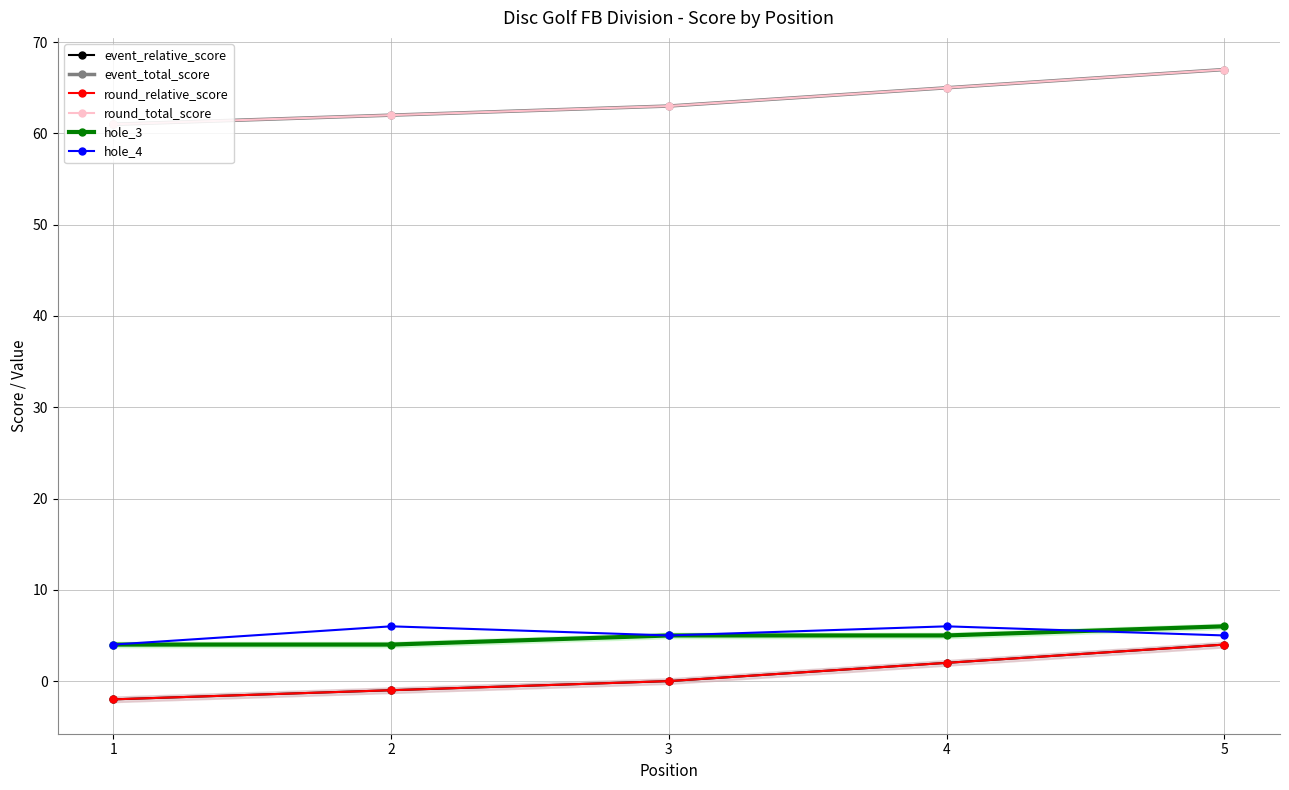

True or false: hole_3 has more than 1 interior local peaks.

False